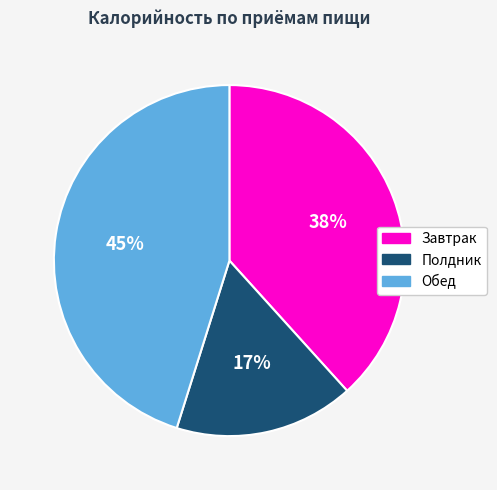

Do Завтрак and Обед together represent more than half of the pie?

Yes